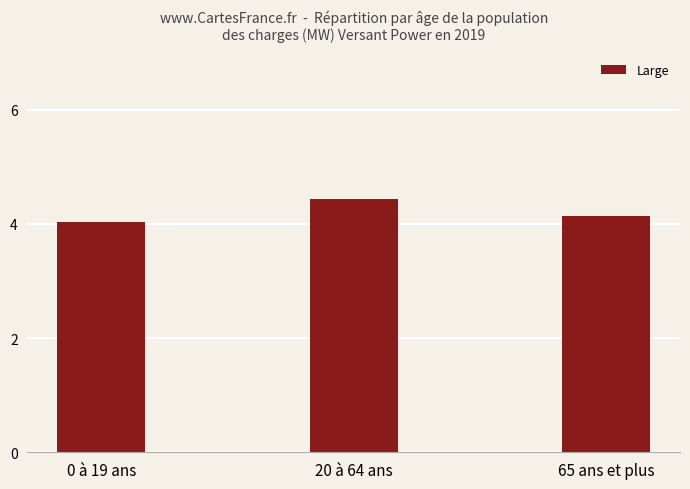

How many bars are there in total?

3